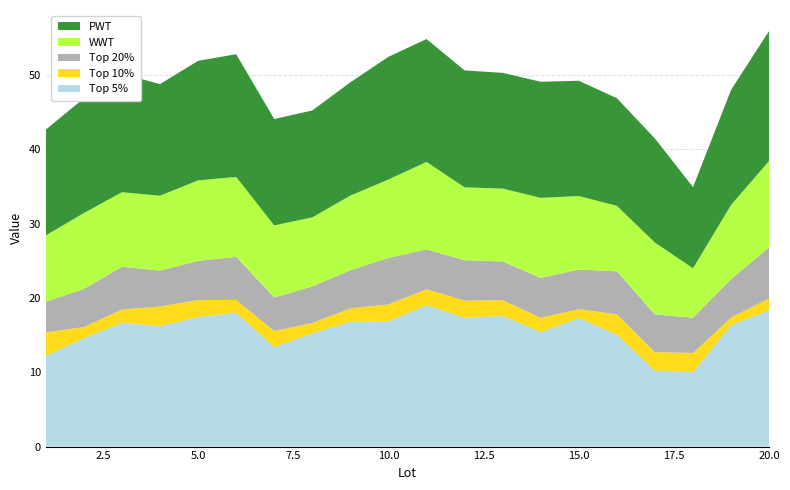

Reading left to right, list all the values displayed in this chart.

Top 5%: 1=12.2	2=14.6	3=16.7	4=16.2	5=17.4	6=18.0	7=13.4	8=15.3	9=16.8	10=16.9	11=19.0	12=17.3	13=17.6	14=15.4	15=17.3	16=15.1	17=10.2	18=10.0	19=16.4	20=18.3
Top 10%: 1=3.1	2=1.5	3=1.8	4=2.6	5=2.3	6=1.7	7=2.1	8=1.4	9=1.8	10=2.3	11=2.1	12=2.3	13=2.1	14=1.9	15=1.2	16=2.7	17=2.5	18=2.6	19=1.0	20=1.6
Top 20%: 1=4.2	2=5.1	3=5.8	4=4.8	5=5.3	6=5.8	7=4.5	8=4.9	9=5.1	10=6.3	11=5.4	12=5.4	13=5.2	14=5.4	15=5.3	16=5.8	17=5.1	18=4.8	19=5.2	20=6.9
WWT: 1=8.9	2=10.2	3=10.0	4=10.1	5=10.8	6=10.8	7=9.7	8=9.3	9=10.0	10=10.5	11=11.8	12=9.8	13=9.8	14=10.8	15=9.9	16=8.8	17=9.7	18=6.7	19=10.0	20=11.6
PWT: 1=14.2	2=15.4	3=15.9	4=15.0	5=16.1	6=16.5	7=14.3	8=14.4	9=15.2	10=16.5	11=16.5	12=15.7	13=15.6	14=15.6	15=15.5	16=14.5	17=14.0	18=10.9	19=15.5	20=17.5